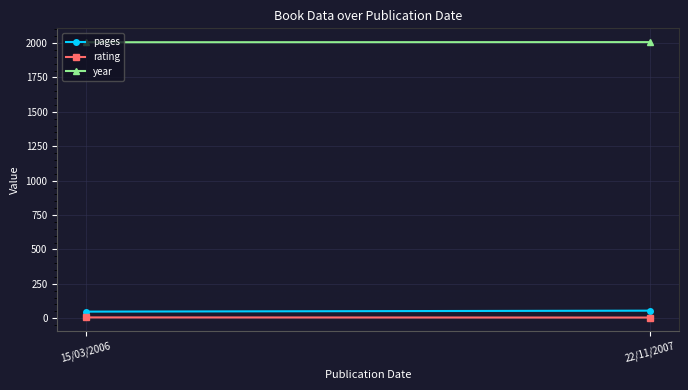

Which series has the widest spread of values?

pages